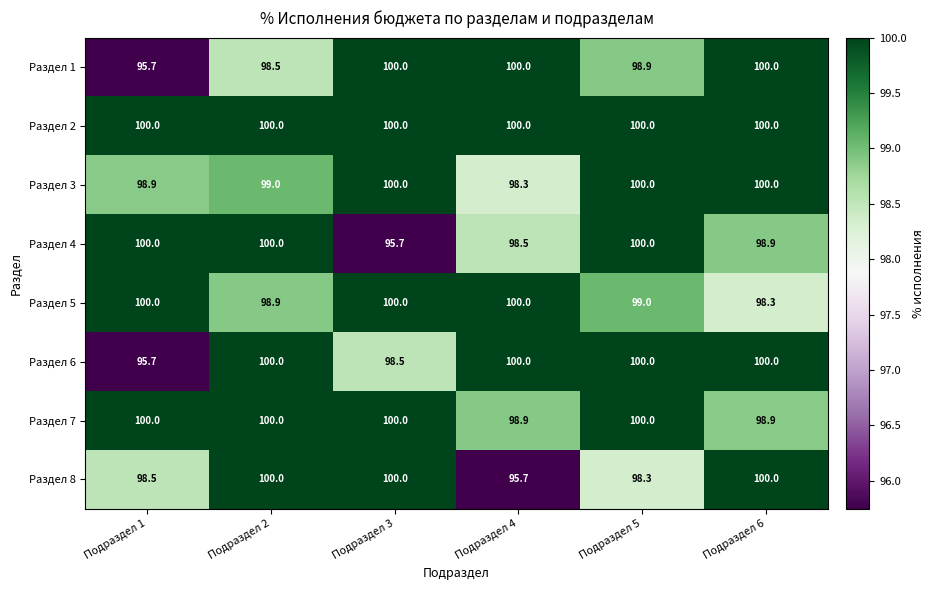

Between Подраздел 1 and Подраздел 5, which series saw the biggest shift?

Раздел 6